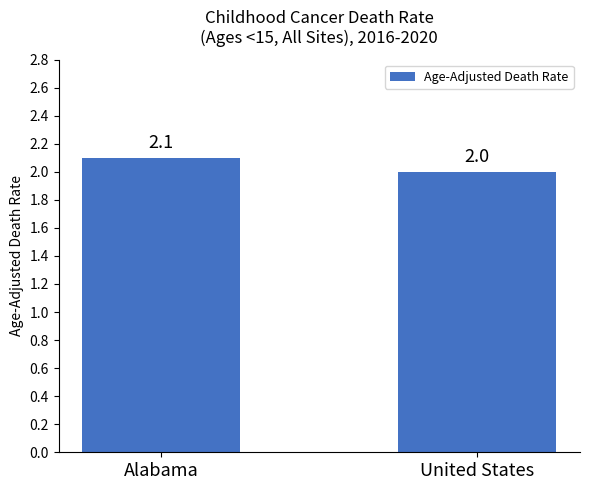

Is it true that the value at United States is 3.0?

False